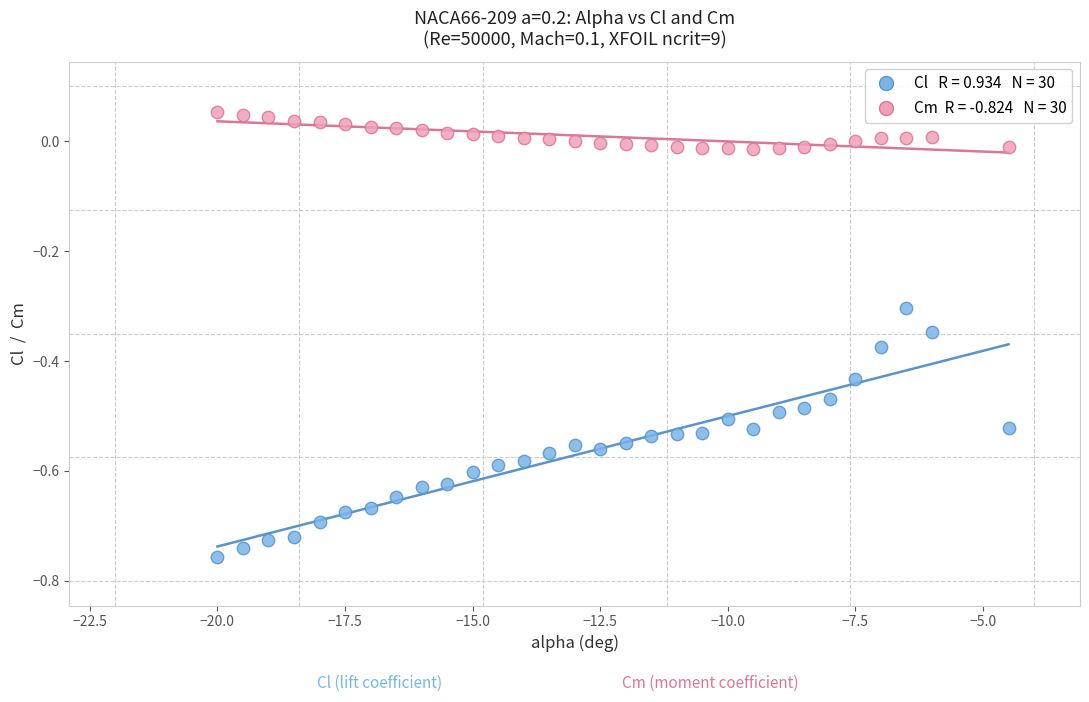

Across all data points, what is the range of Y values (max minus min)?

0.8